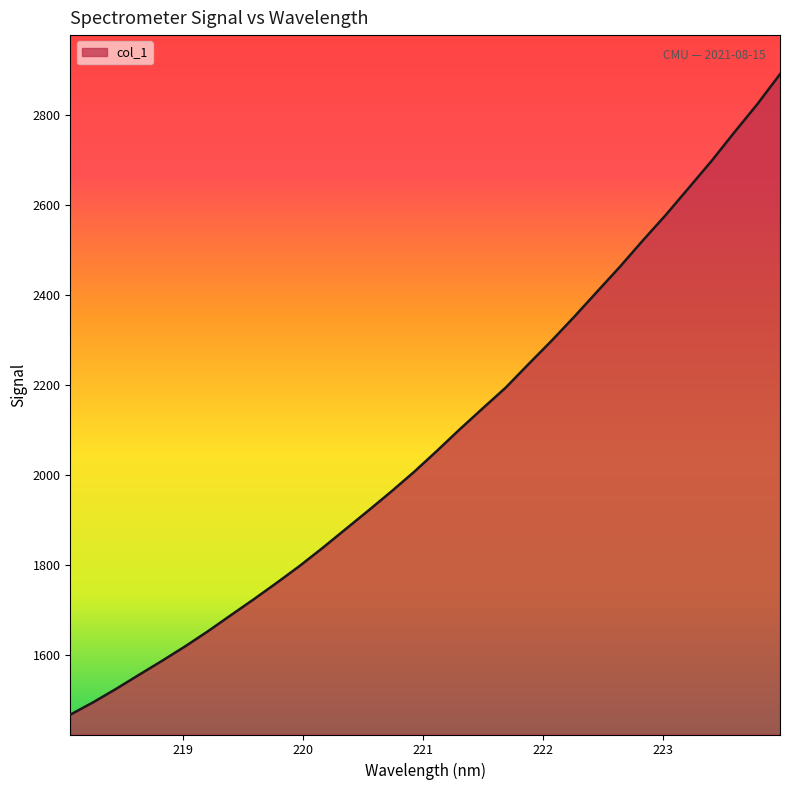

What is the difference between the maximum and minimum values?

1422.5